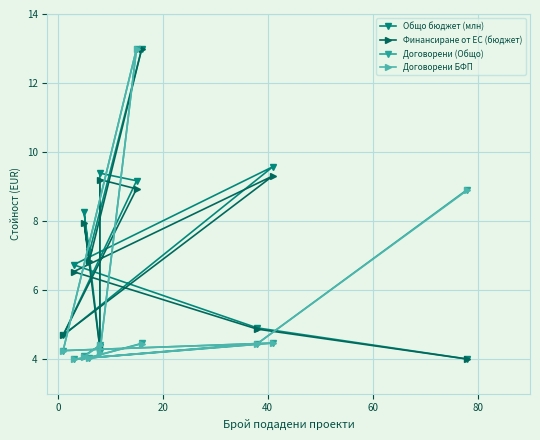

After their last crossing, which series has the higher values: Договорени (Общо) or Финансиране от ЕС (бюджет)?

Финансиране от ЕС (бюджет)